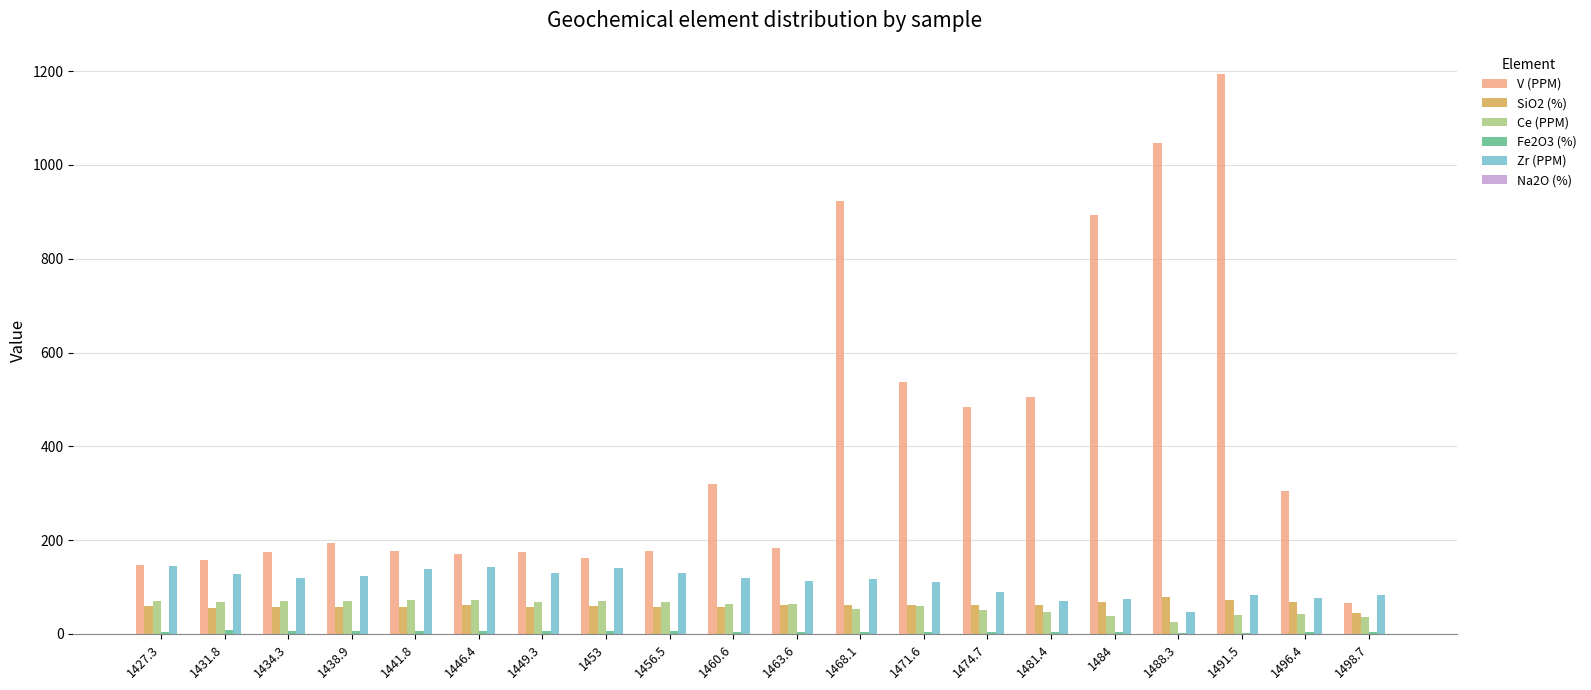

The value of Zr (PPM) at 1471.6 is 111.5. True or false?

True